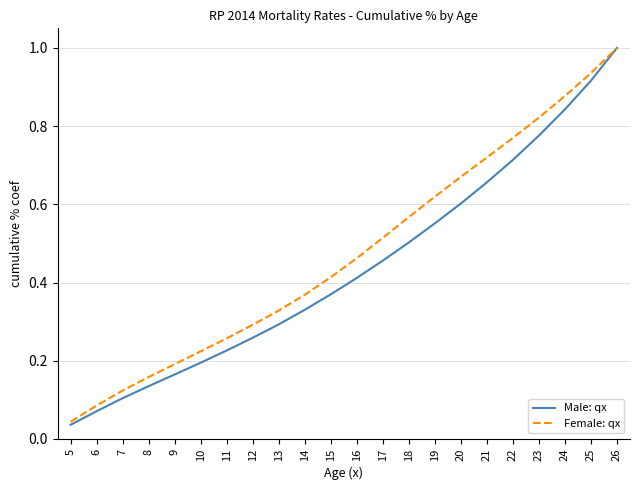

Does the chart have visible grid lines?

Yes